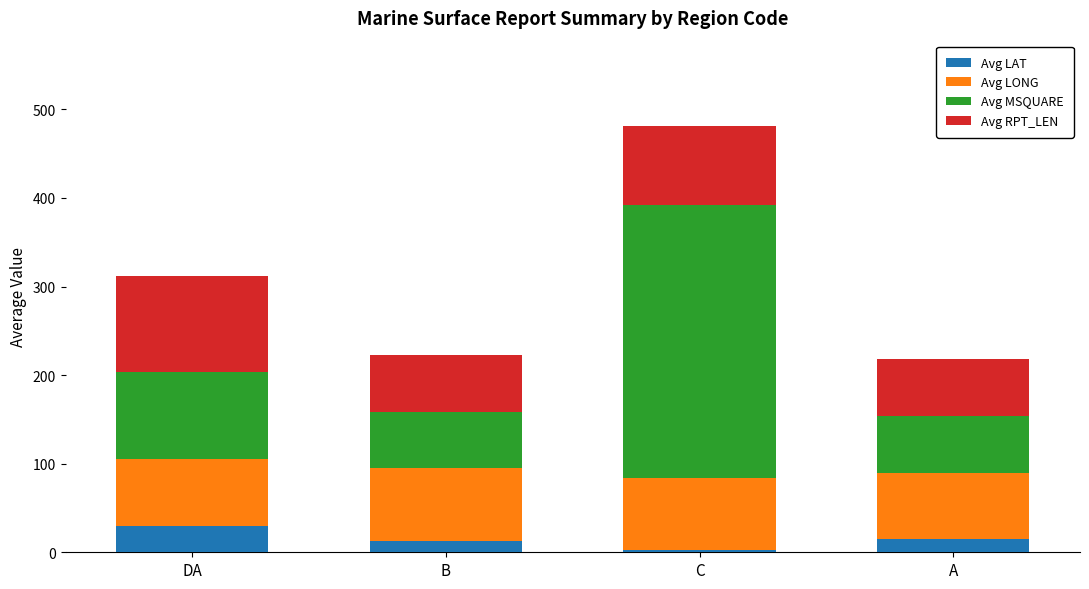

At which category is the sum across all series the highest?

C